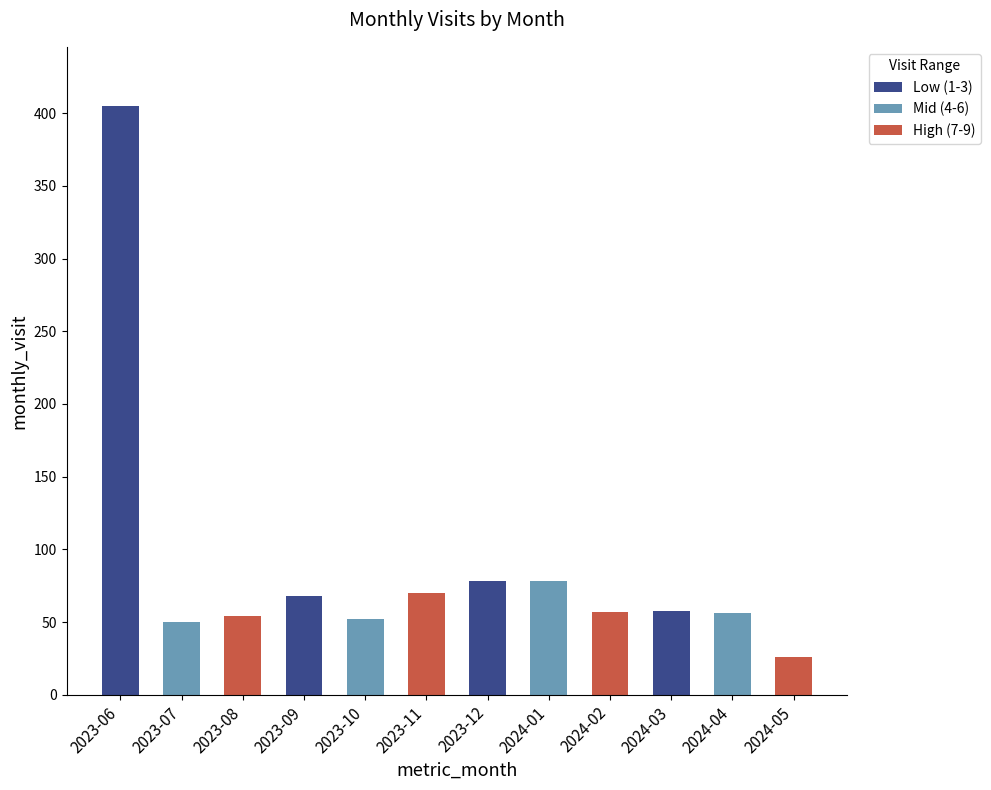

List the labels in order of value, largest first.

2023-06, 2023-12, 2024-01, 2023-11, 2023-09, 2024-03, 2024-02, 2024-04, 2023-08, 2023-10, 2023-07, 2024-05